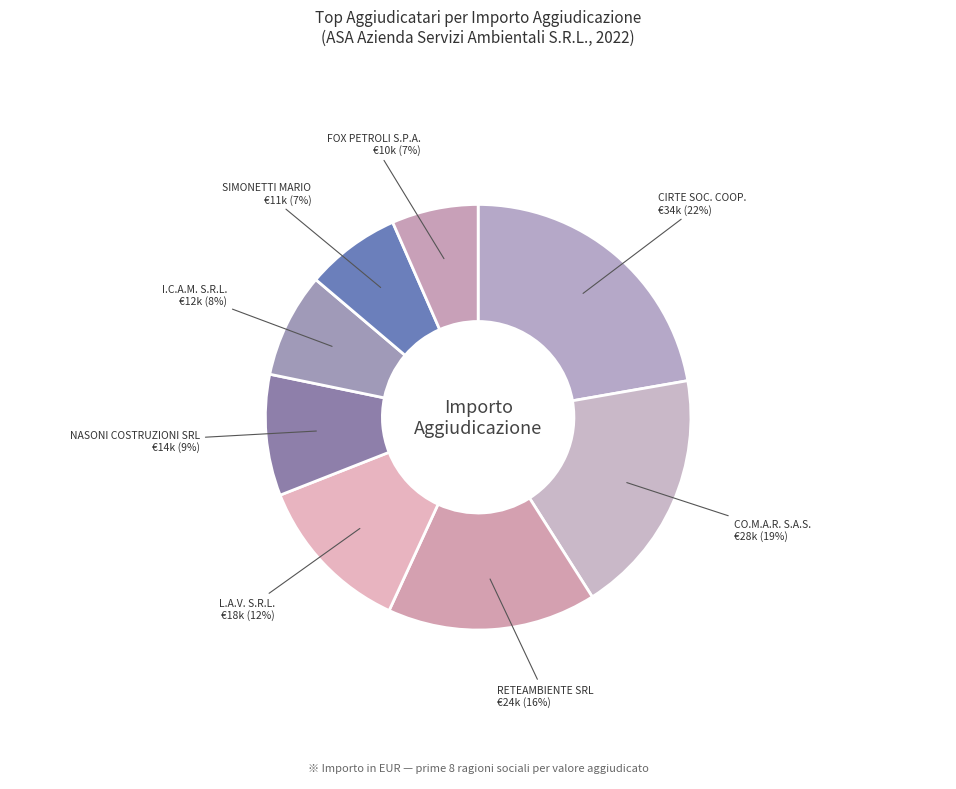

Count the number of slices in the pie.

8